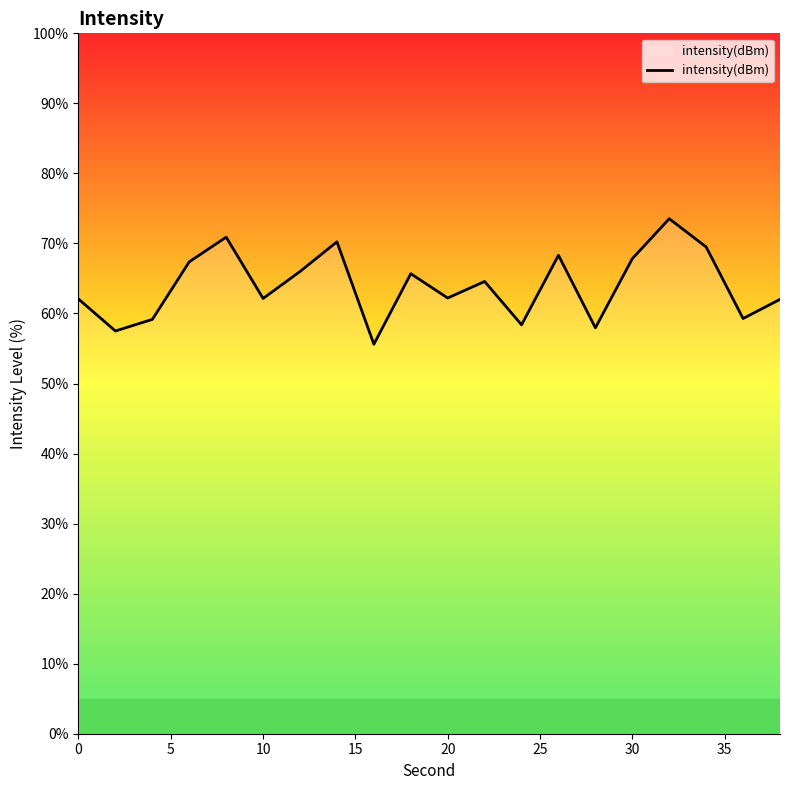

What is the minimum value shown in the chart?

55.6